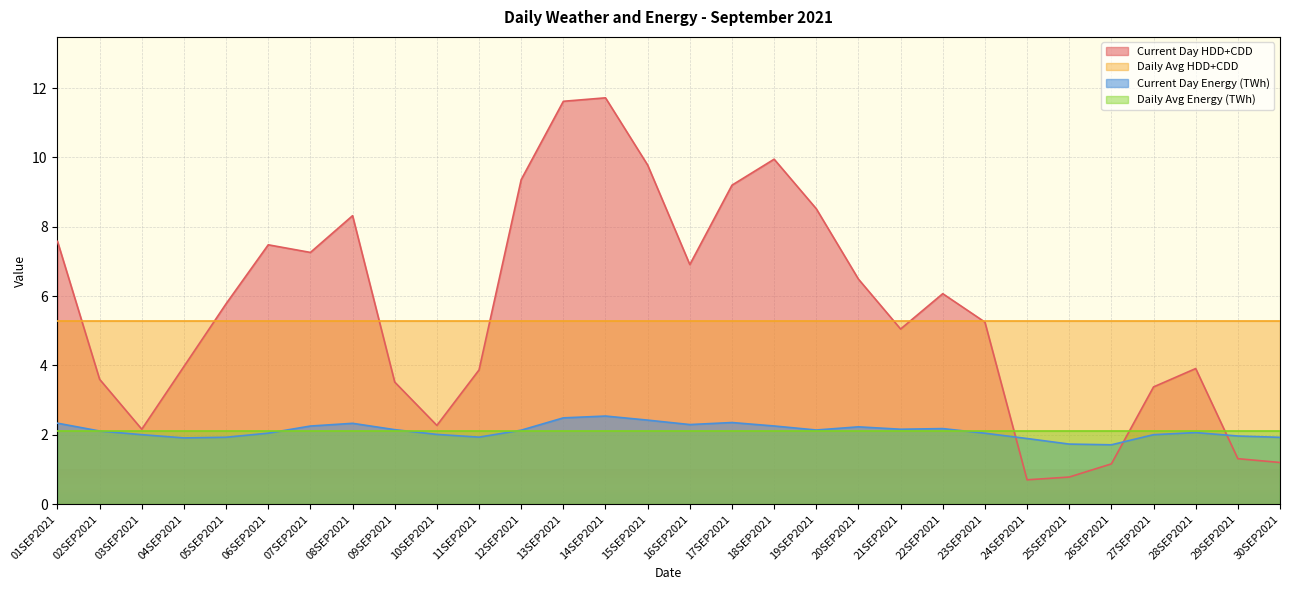

What is the difference between the maximum and second lowest values in the Current Day HDD+CDD series?

10.9